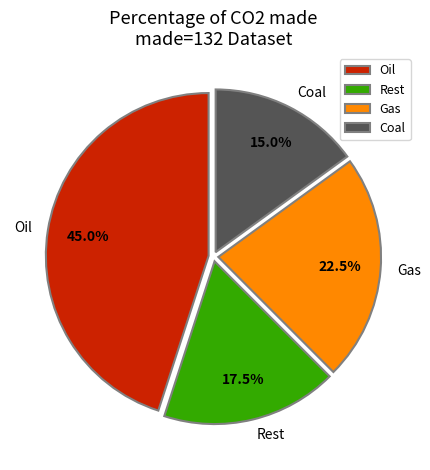

Is the sum of Gas and Rest greater than half?

No